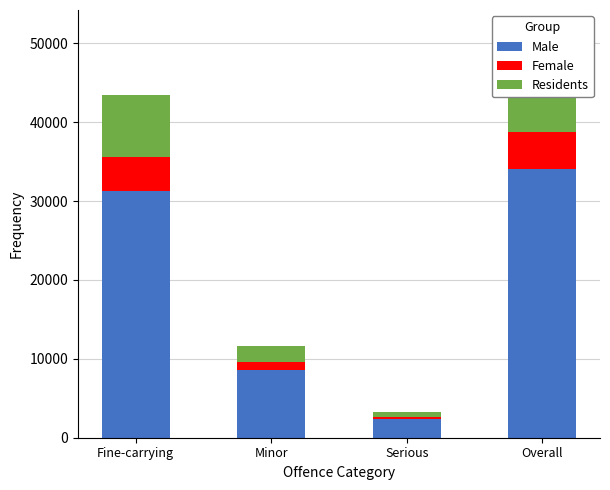

What is the sum of the Residents values at Fine-carrying and Overall?

16329